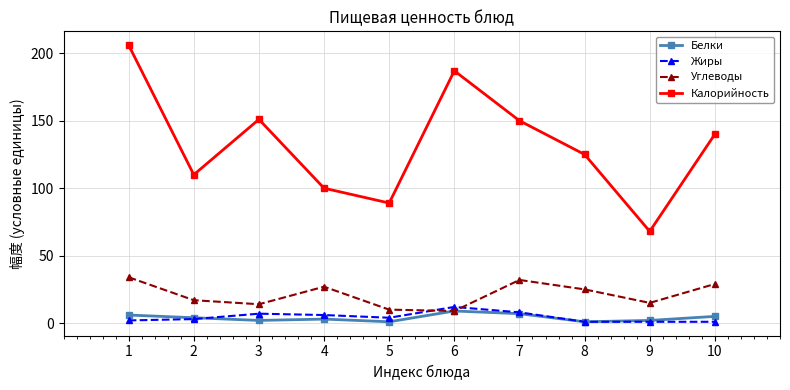

What is the greatest value displayed?

206